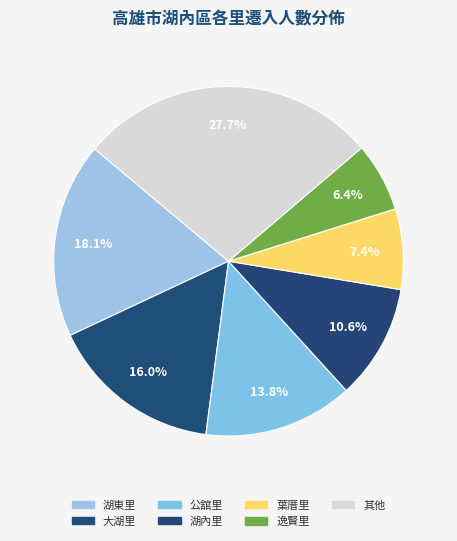

How many slices are in this pie chart?

7